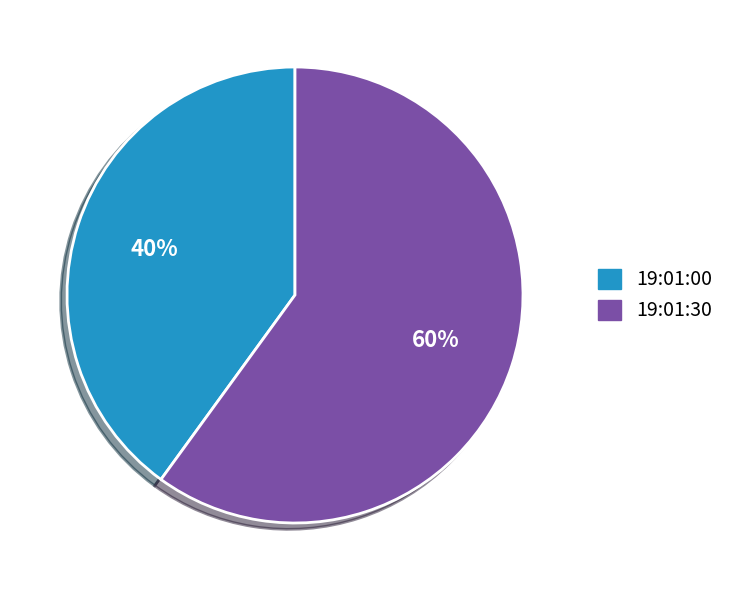

To the nearest percent, what is the difference between the largest and smallest slice percentages?

20%